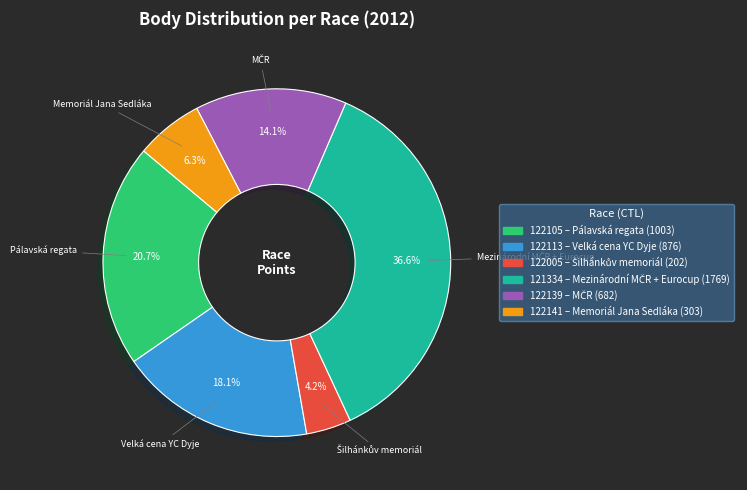

Approximately how many times larger is the value at 122105 compared to 122113?

1.1